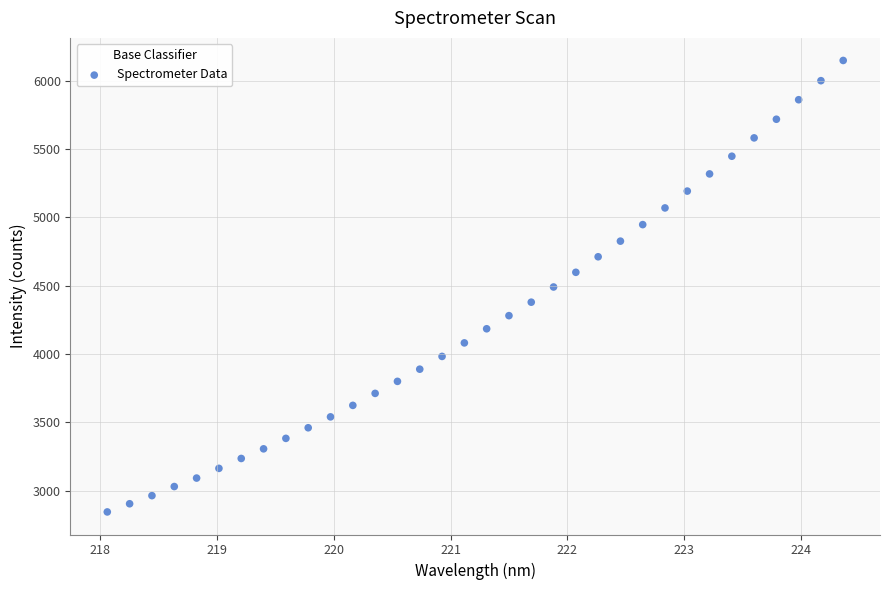

What is the range of X values (max minus min)?

6.3